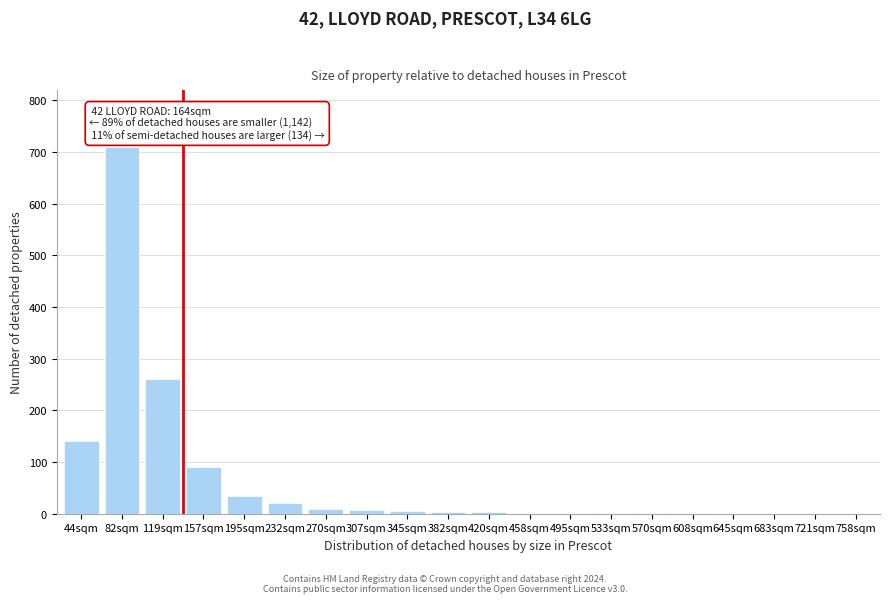

What is the sum of the values at 645sqm and 195sqm?

35